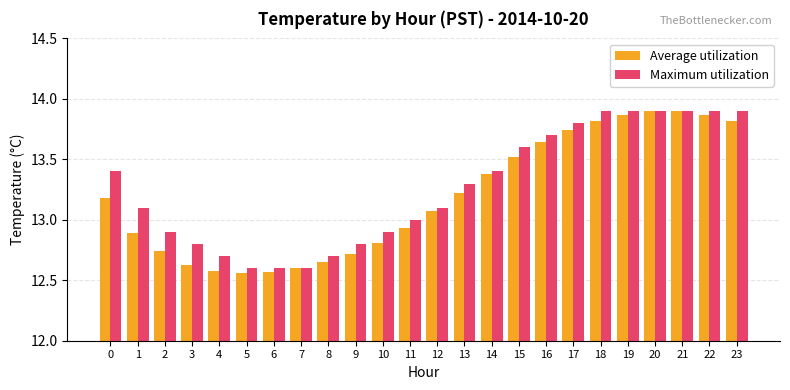

Between 4 and 8, which series saw the biggest shift?

Average utilization